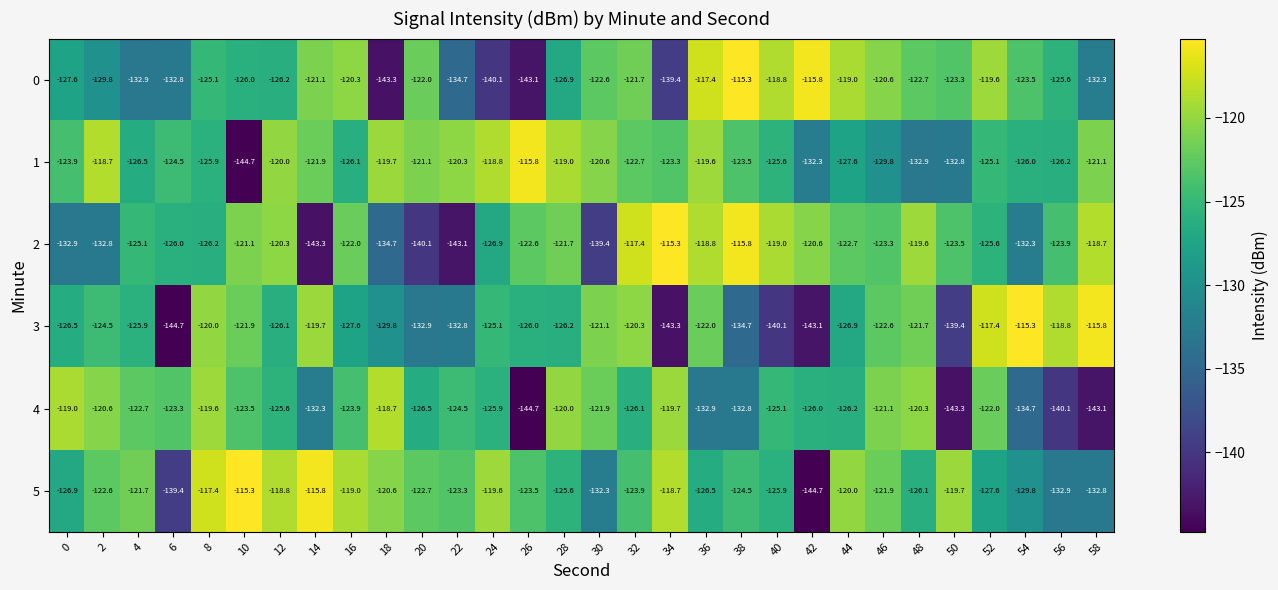

Rank the categories by 4 value from highest to lowest.

18, 0, 8, 34, 28, 48, 2, 46, 30, 52, 4, 6, 10, 16, 22, 40, 12, 24, 42, 32, 44, 20, 14, 38, 36, 54, 56, 58, 50, 26